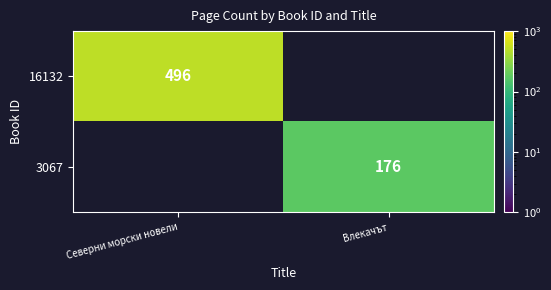

Read the 3067 value at Влекачът.

176.0